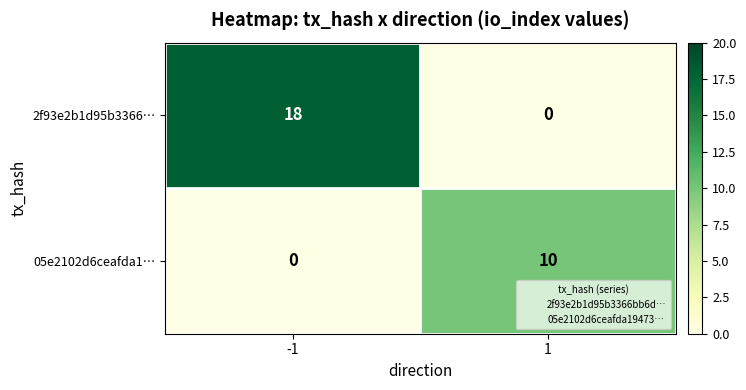

Reading left to right, what are all the values shown in this chart?

2f93e2b1d95b3366…: -1=18	1=0
05e2102d6ceafda1…: -1=0	1=10